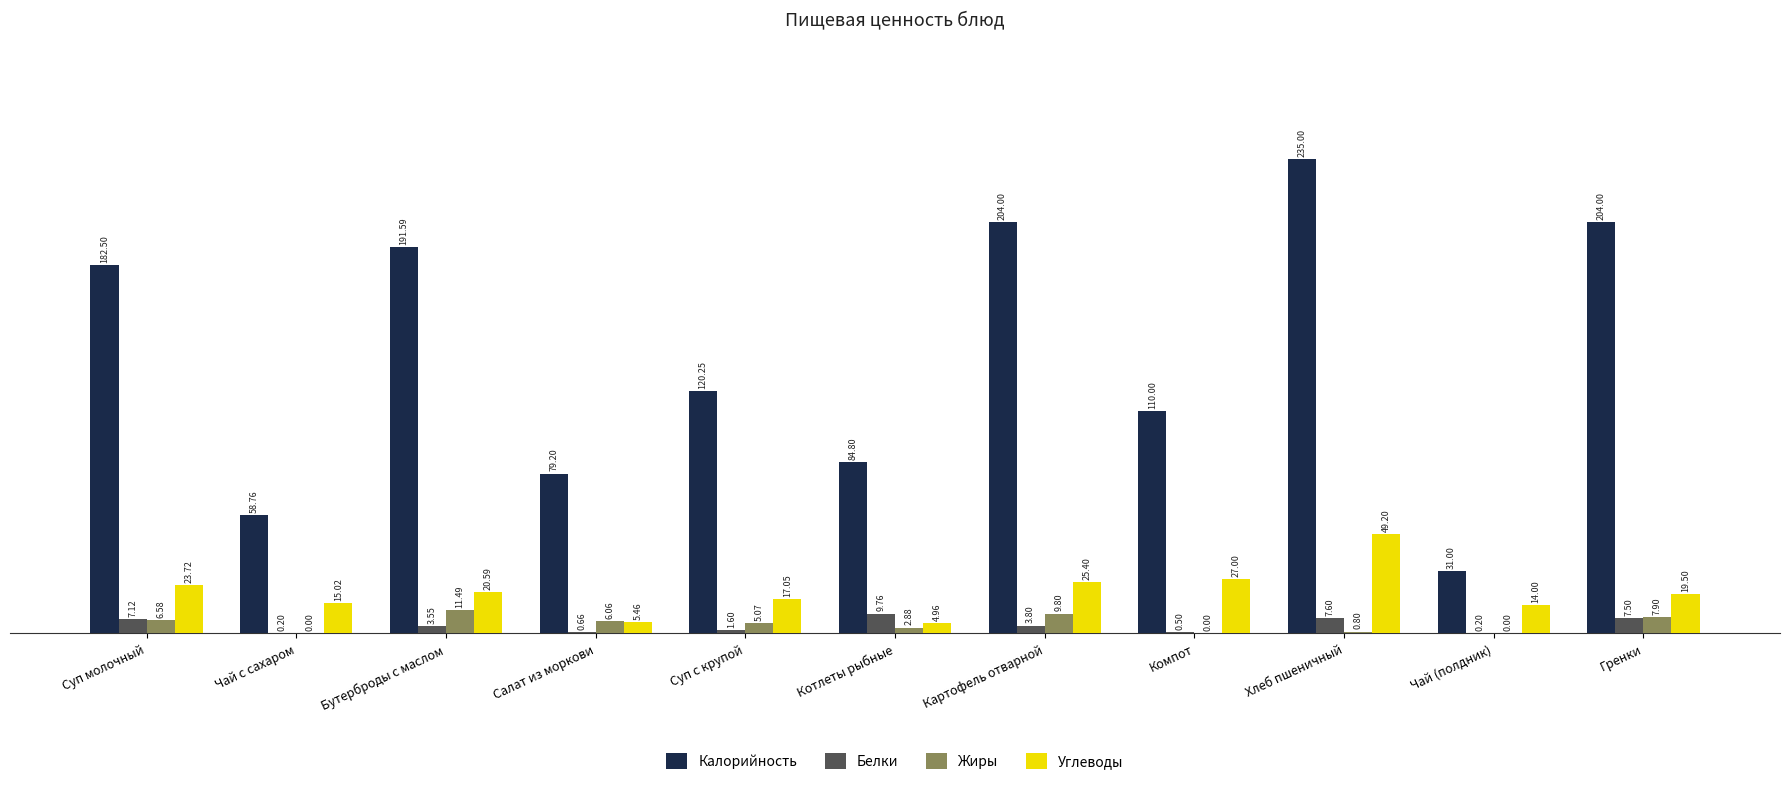

Where does the Белки series first go above 3?

Суп молочный